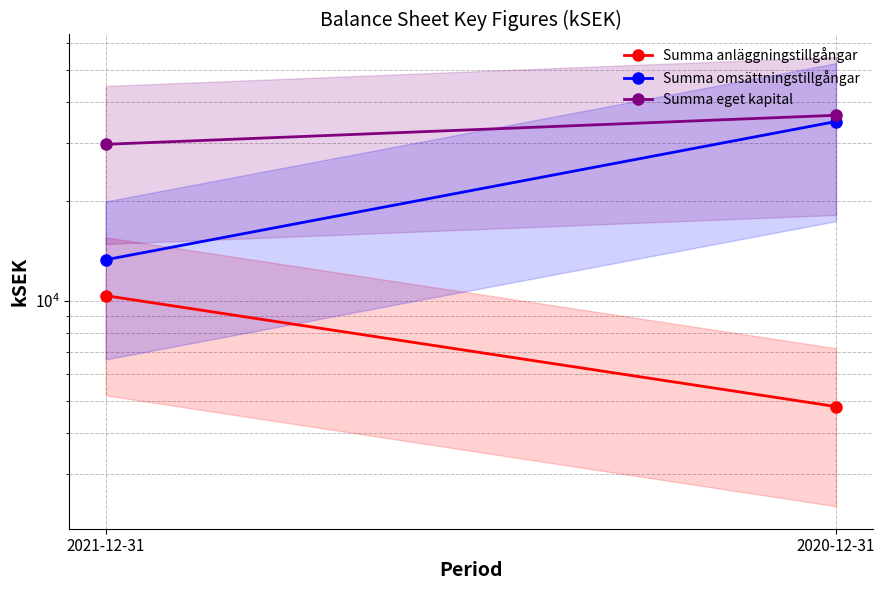

What is the highest value of the Summa eget kapital series?

36381